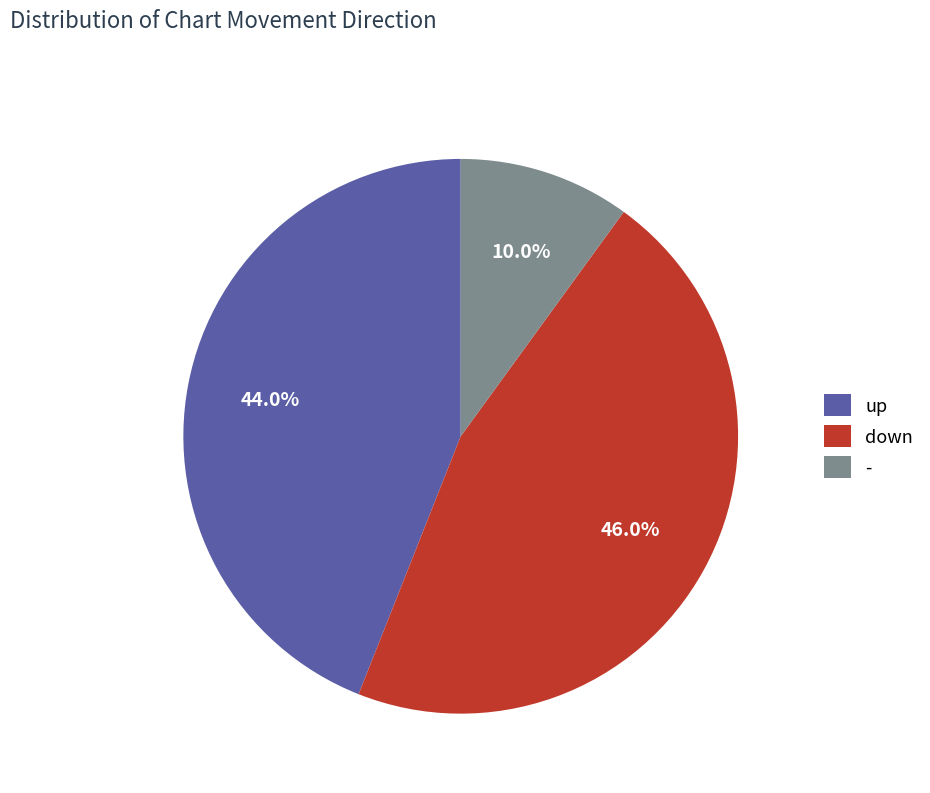

True or false: up accounts for 44% of the total.

True